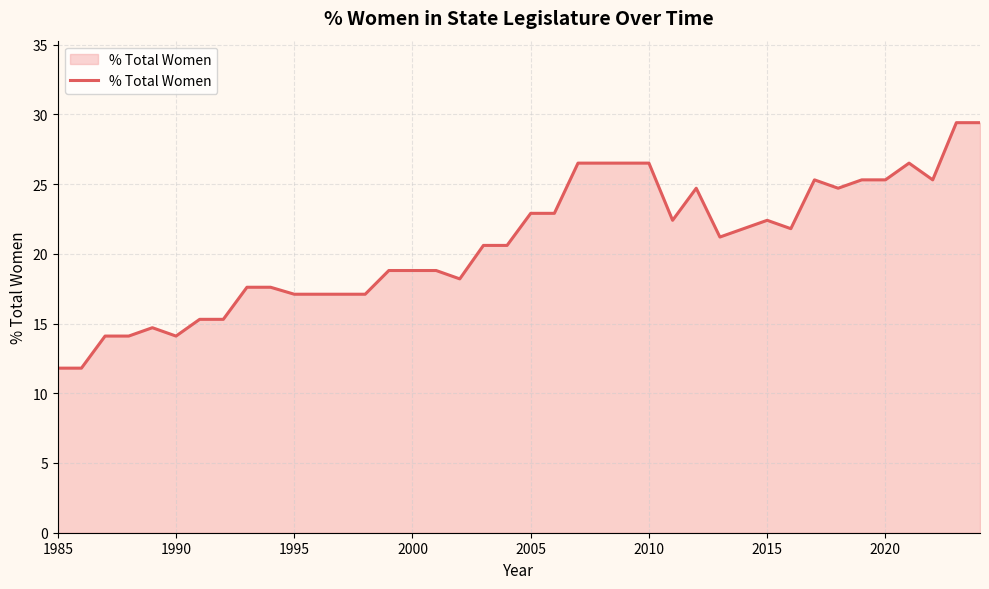

What is the smallest value displayed?

11.8